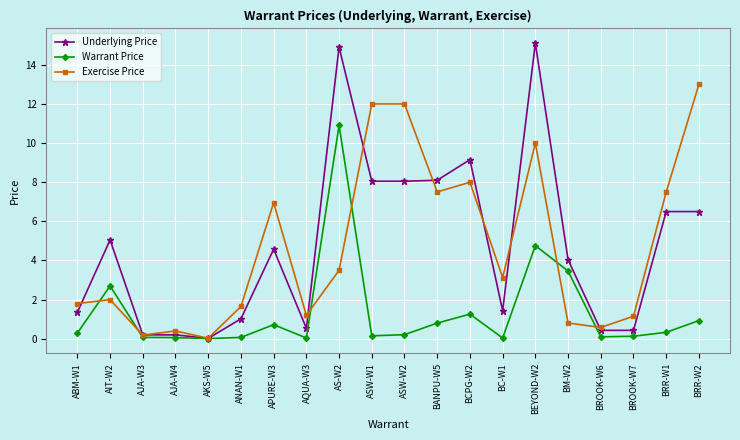

The Underlying Price series shows 21.5 at AS-W2. True or false?

False